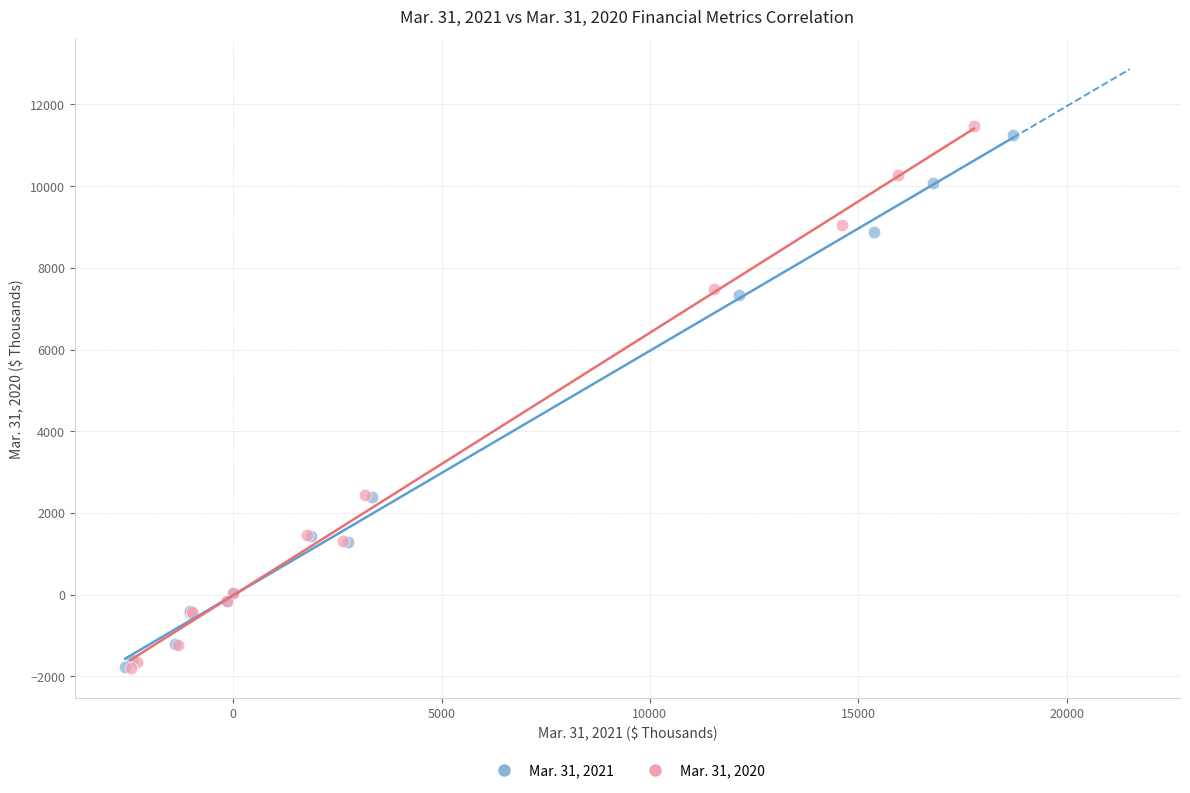

What are all the series names shown in the legend?

Mar. 31, 2021, Mar. 31, 2020